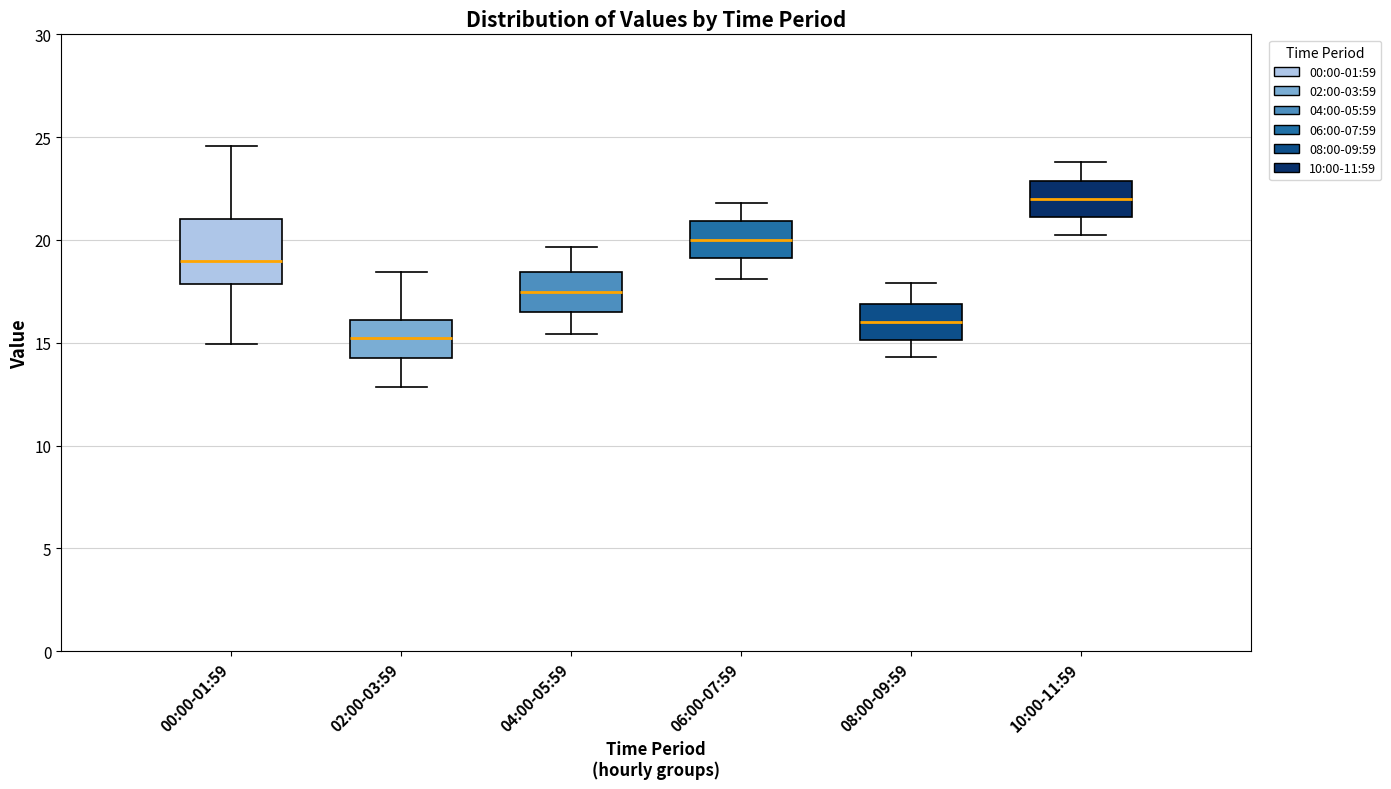

Which box has the highest median line?

10:00-11:59